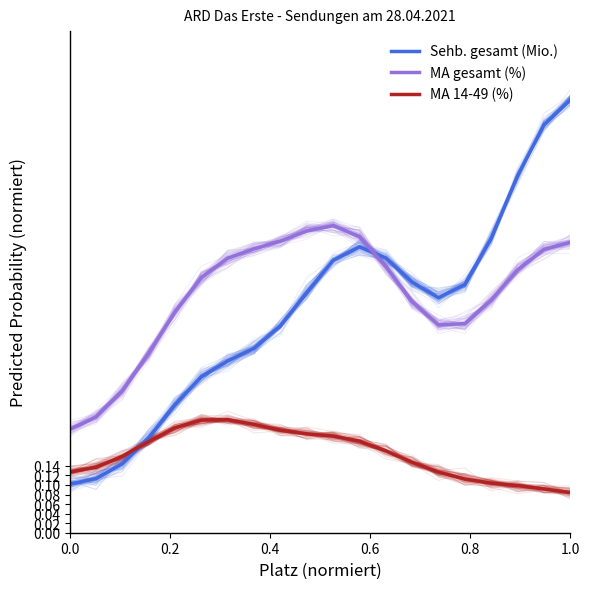

How many MA gesamt (%) values are between 0 and 1?

20